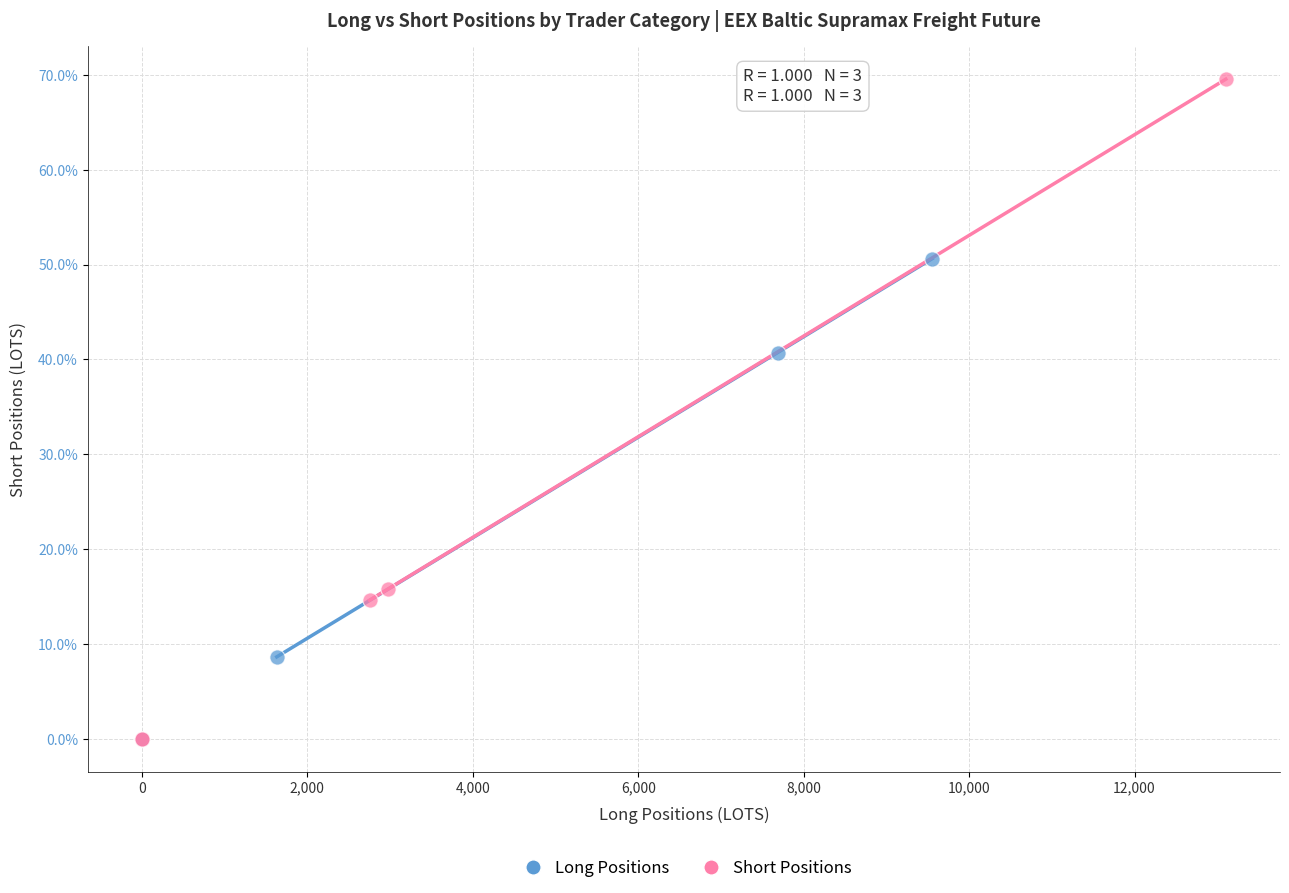

Which series has the largest Y range (max minus min)?

Short Positions